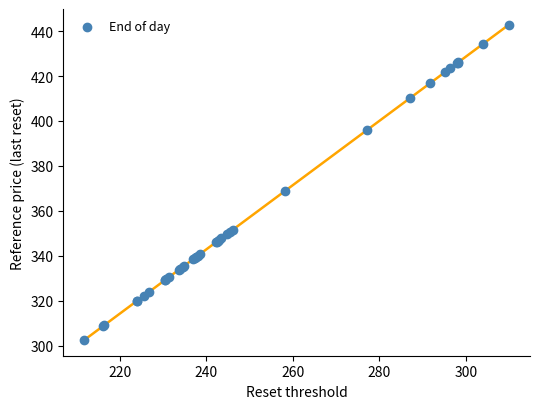

What Y value in the scatter plot is closest to 372?

368.8